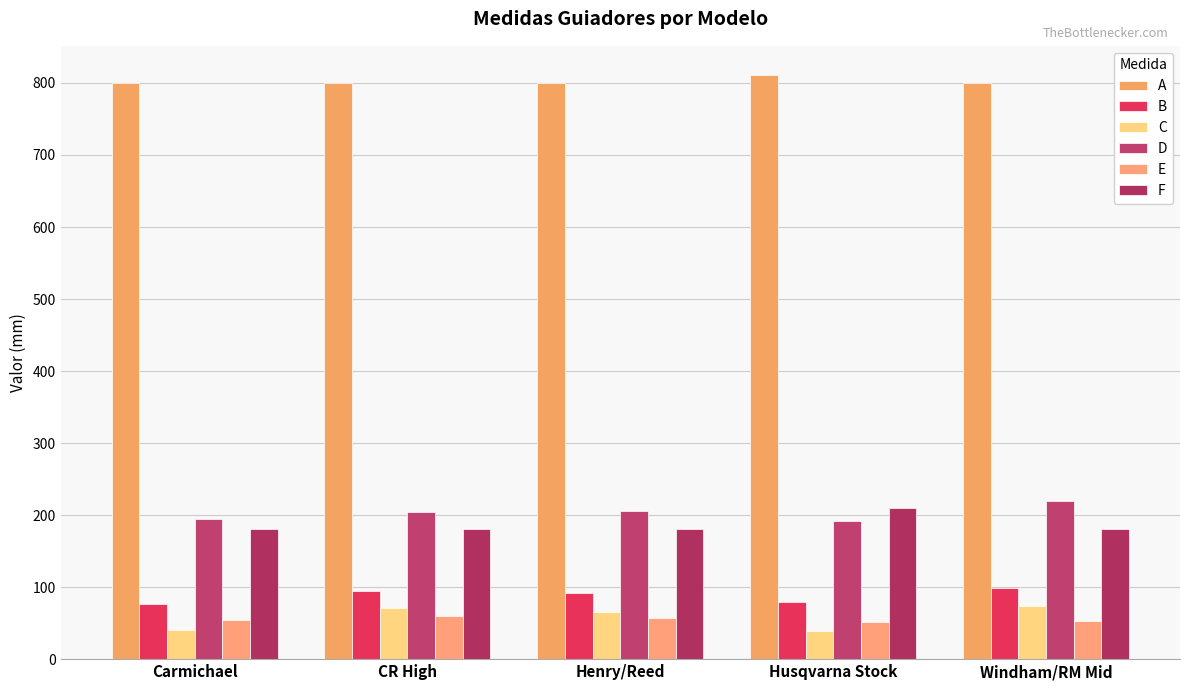

Reading left to right, extract all data points from this chart.

A: 800.0	800.0	800.0	811.0	800.0
B: 77.0	95.0	92.0	80.0	99.0
C: 40.0	71.0	66.0	39.5	74.0
D: 195.0	204.0	206.0	192.0	219.0
E: 55.0	60.0	57.0	51.0	53.0
F: 180.0	180.0	180.0	210.0	180.0